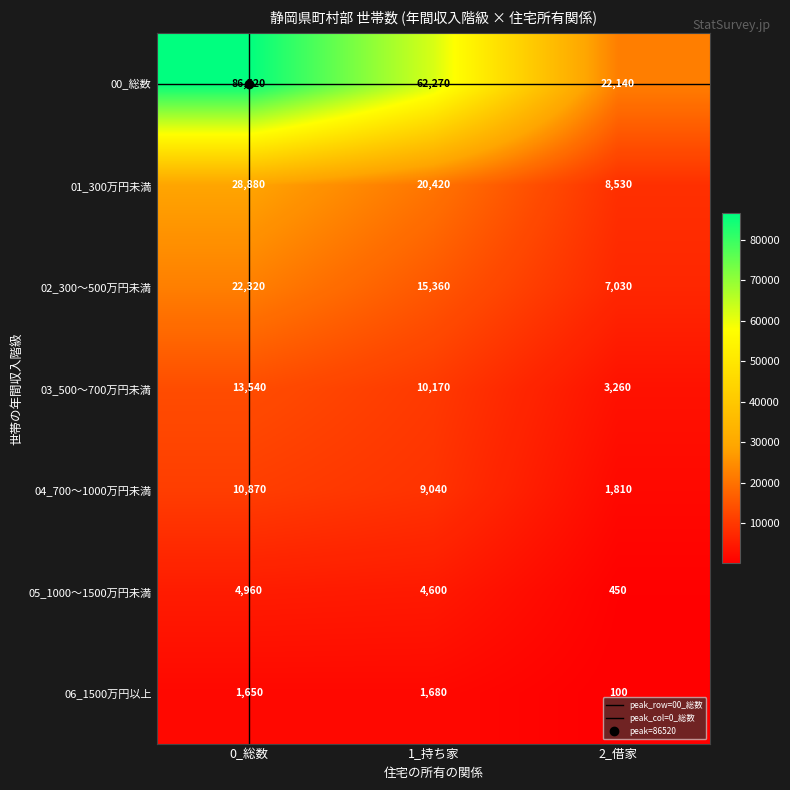

Reading left to right, transcribe all the data shown in this chart.

00_総数: 0_総数=86520	1_持ち家=62270	2_借家=22140
01_300万円未満: 0_総数=28880	1_持ち家=20420	2_借家=8530
02_300～500万円未満: 0_総数=22320	1_持ち家=15360	2_借家=7030
03_500～700万円未満: 0_総数=13540	1_持ち家=10170	2_借家=3260
04_700～1000万円未満: 0_総数=10870	1_持ち家=9040	2_借家=1810
05_1000～1500万円未満: 0_総数=4960	1_持ち家=4600	2_借家=450
06_1500万円以上: 0_総数=1650	1_持ち家=1680	2_借家=100